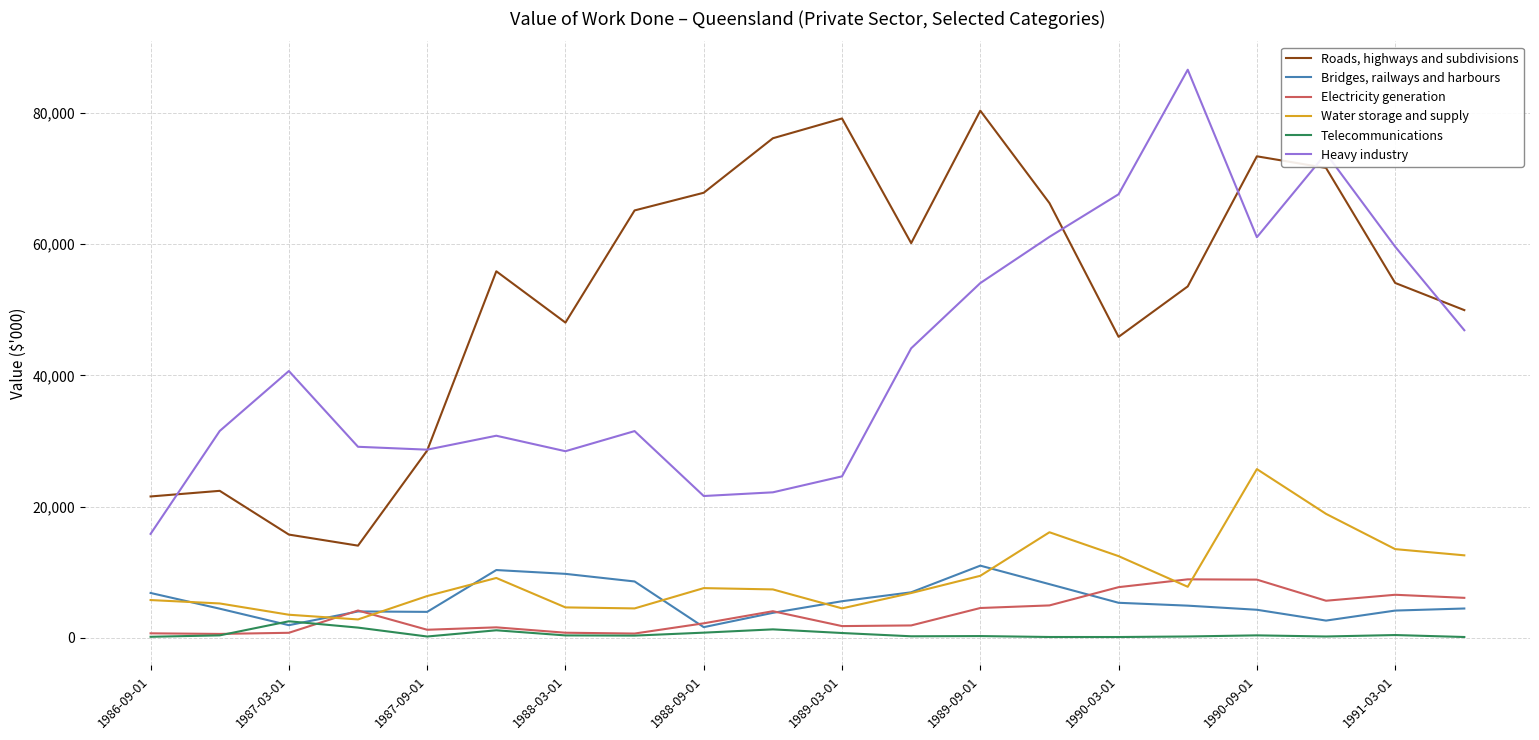

List the series in order of their peak value, lowest first.

Telecommunications, Electricity generation, Bridges, railways and harbours, Water storage and supply, Roads, highways and subdivisions, Heavy industry